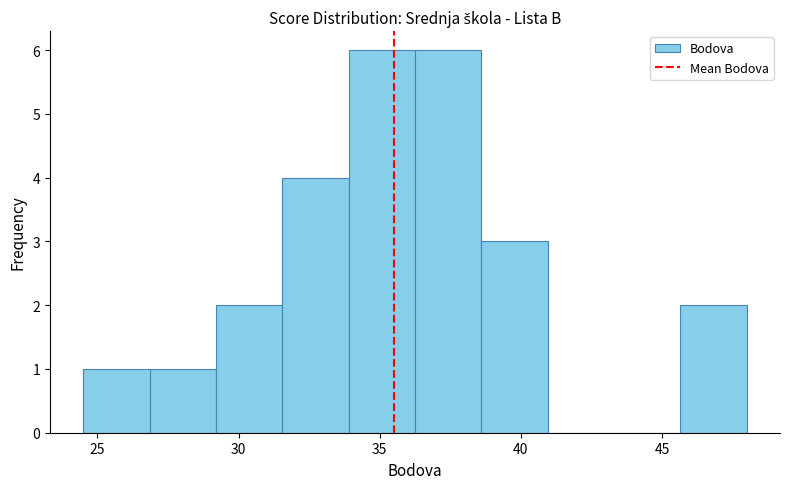

Reading left to right, list every bar in this chart as the range it spans on the x-axis followed by its height. Neither the bar edges nor the heights are printed on the chart, so give them approximately, as read against the axes.

24.50 to 26.85: 1
26.85 to 29.20: 1
29.20 to 31.55: 2
31.55 to 33.90: 4
33.90 to 36.25: 6
36.25 to 38.60: 6
38.60 to 40.95: 3
40.95 to 43.30: 0
43.30 to 45.65: 0
45.65 to 48.00: 2